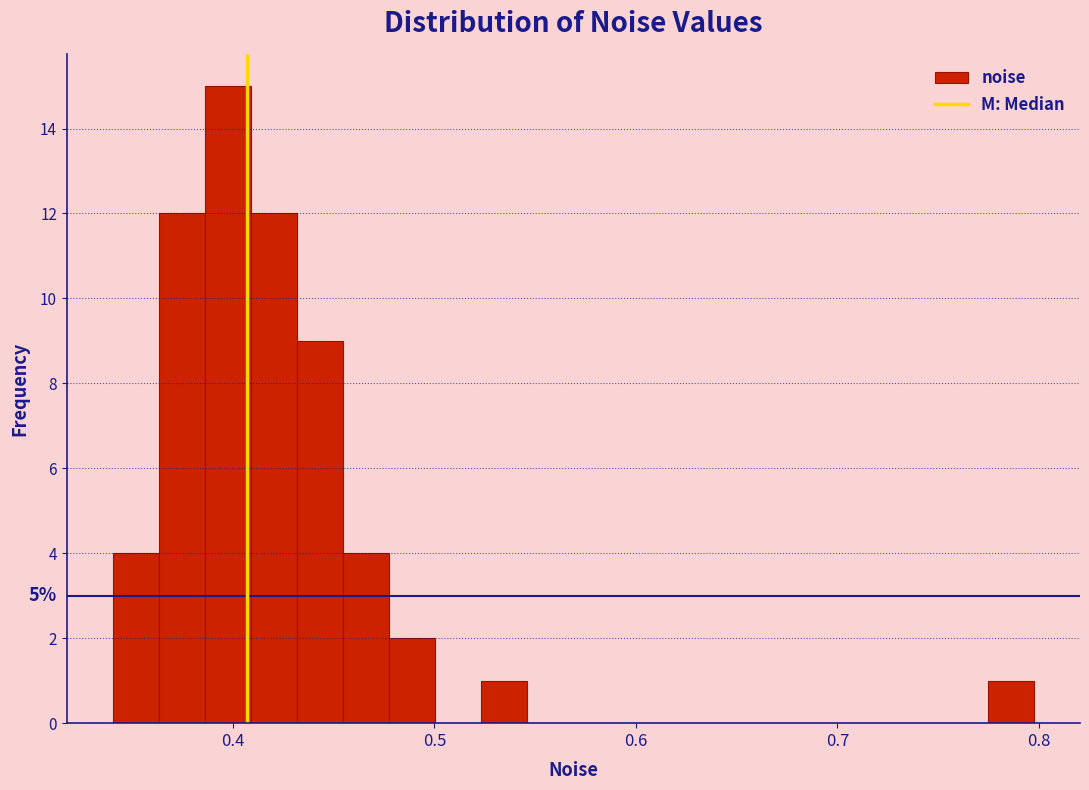

Read against the x-axis, roughly where is the centre of the tallest bar?

0.40